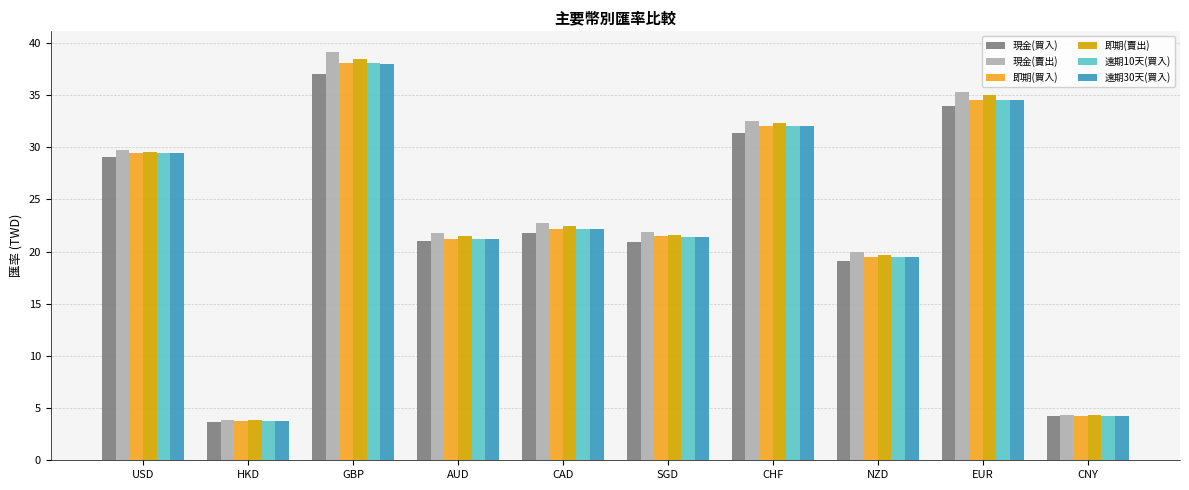

Which category has the lowest value across all series?

HKD